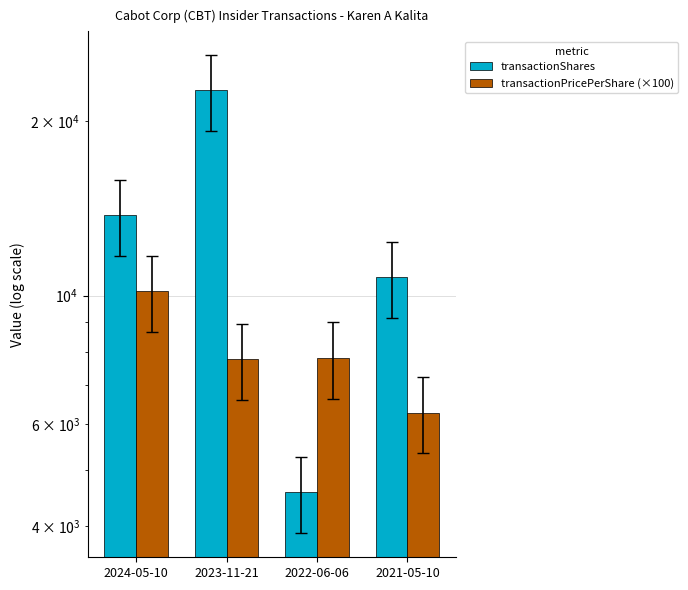

Reading left to right, what are all the values shown in this chart?

transactionShares: 2024-05-10=13764.0	2023-11-21=22574.0	2022-06-06=4575.0	2021-05-10=10757.0
transactionPricePerShare (×100): 2024-05-10=10173.0	2023-11-21=7777.8	2022-06-06=7813.1	2021-05-10=6284.0